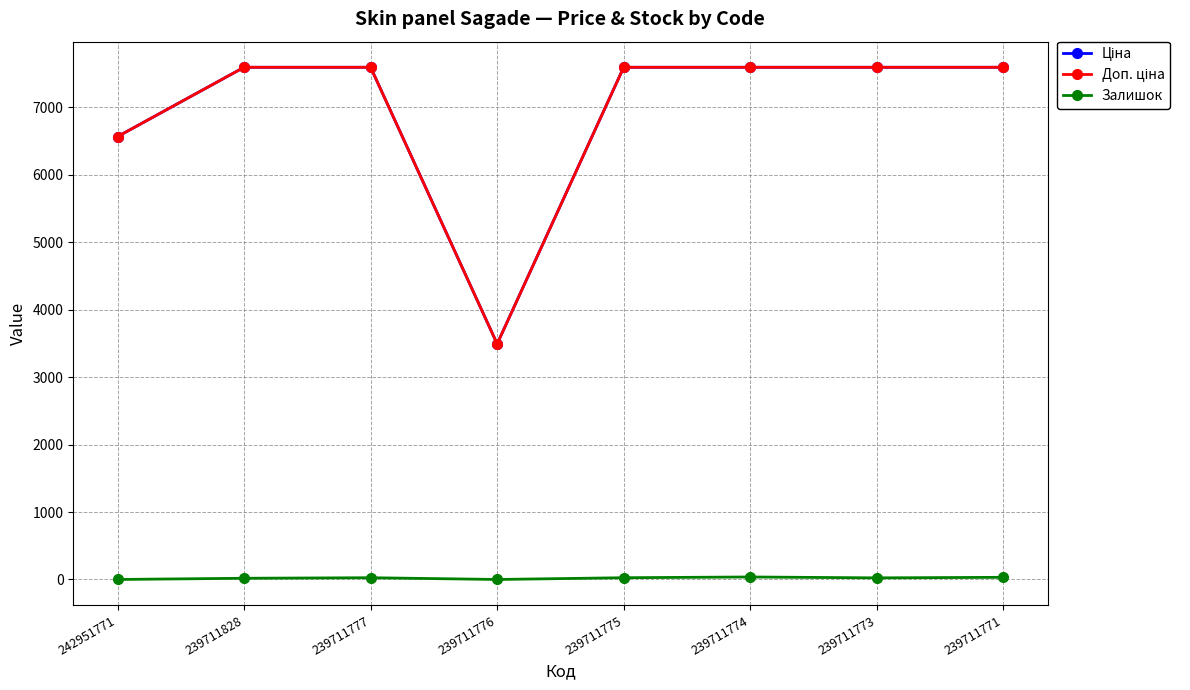

How many lines are shown in the chart?

3